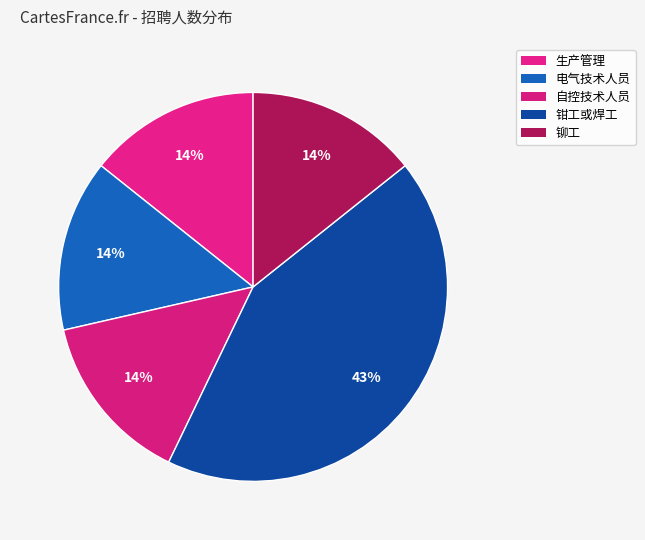

What is the ratio of the value at 铆工 to the value at 钳工或焊工?

0.3